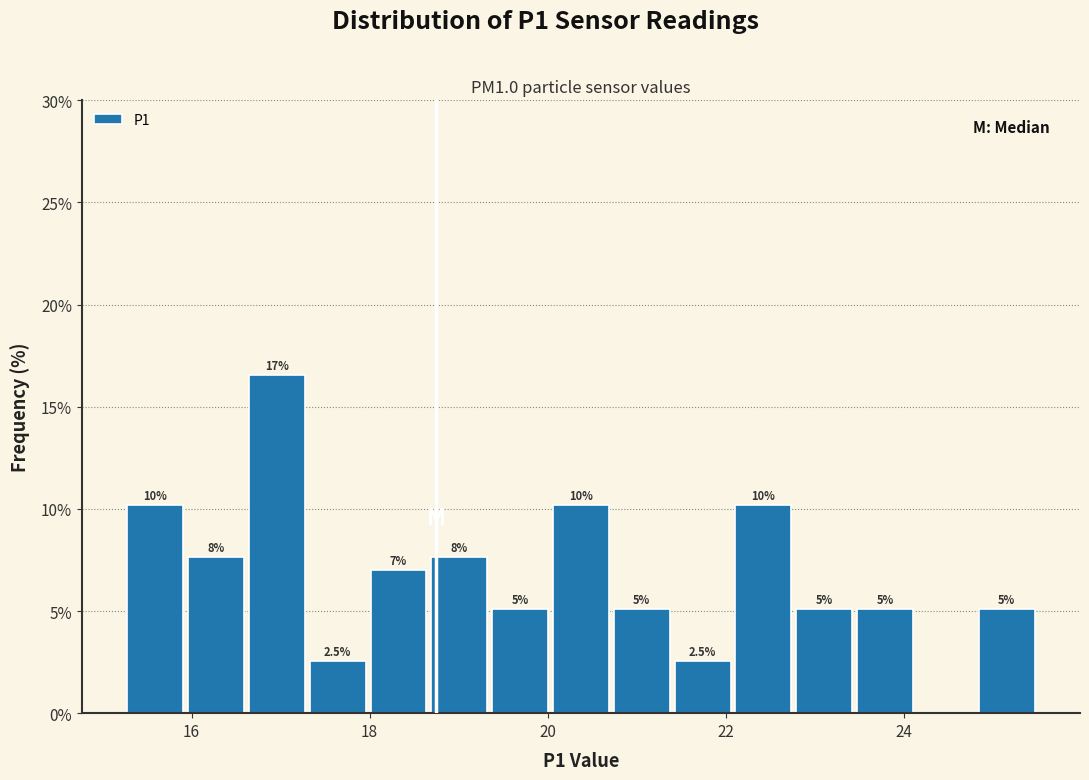

Read against the x-axis, roughly where is the centre of the tallest bar?

17.0